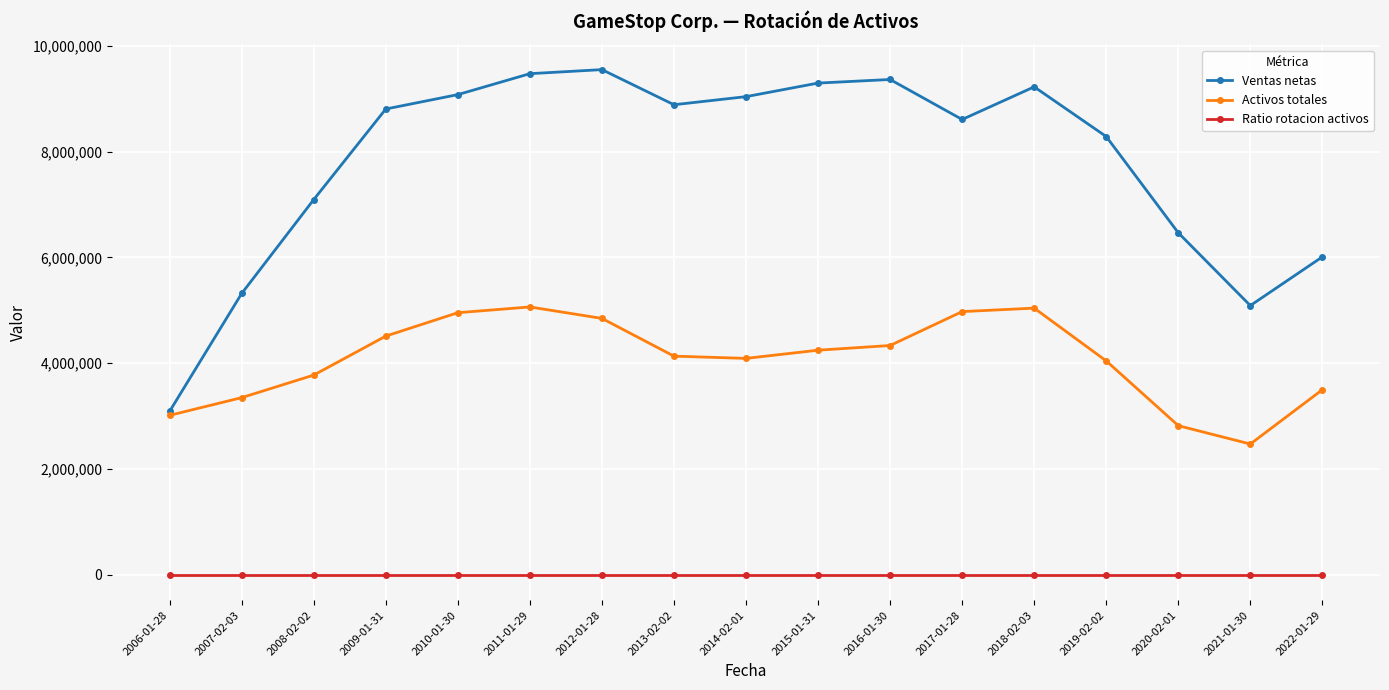

What is the label of the 12th point from the left?

2017-01-28